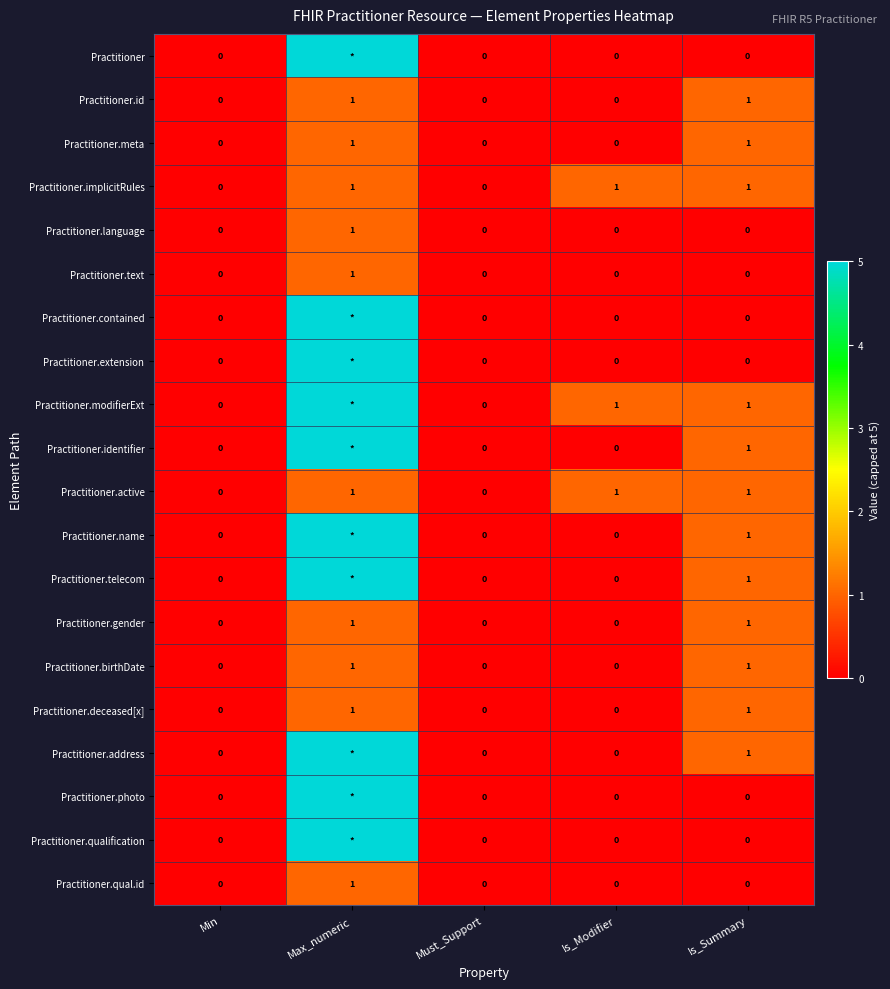

What is the total value across all series at Is_Modifier?

3